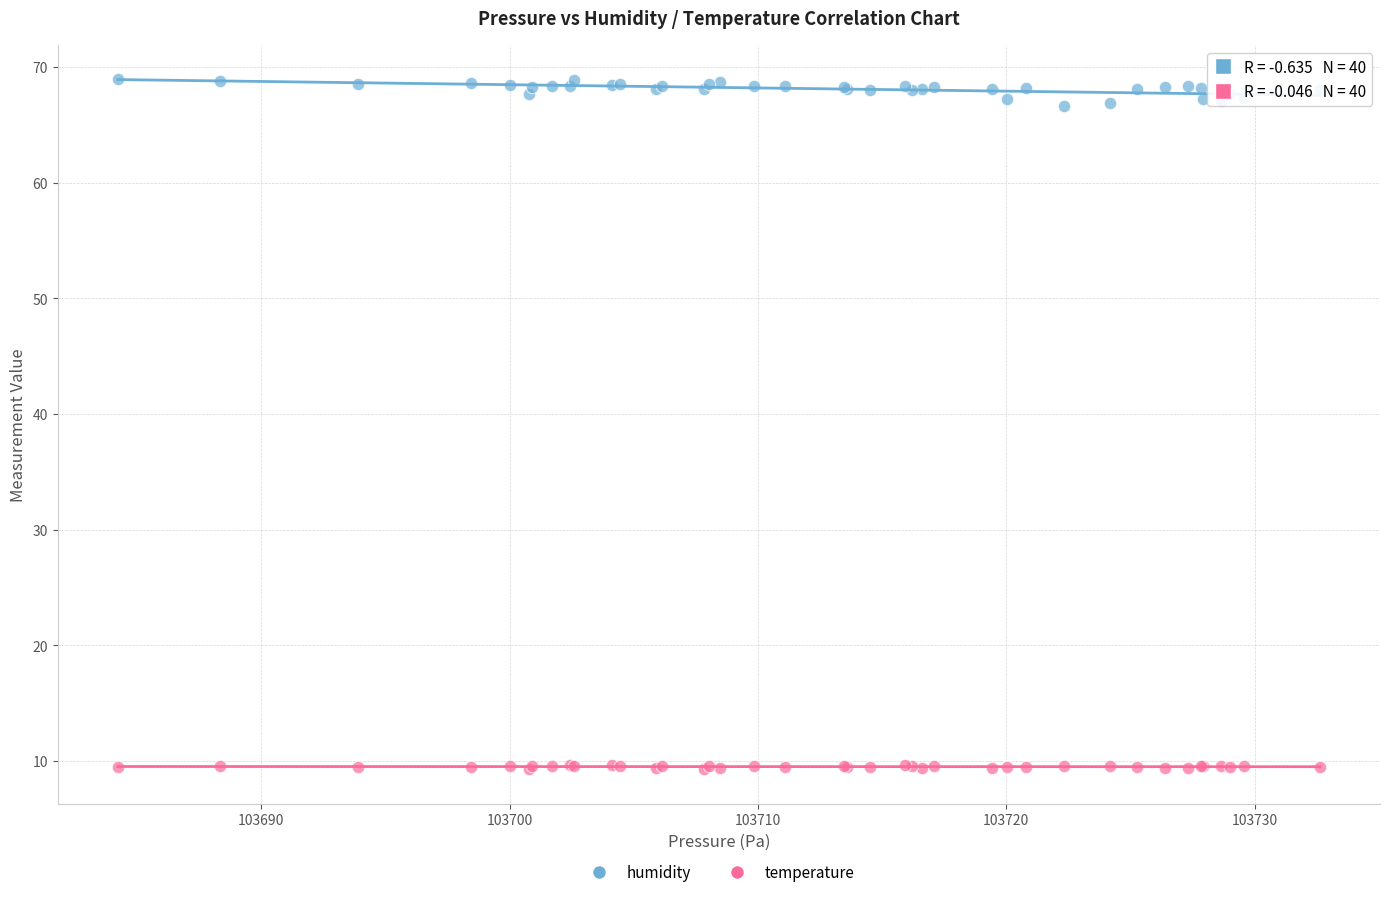

Which series contains the highest Y value?

humidity